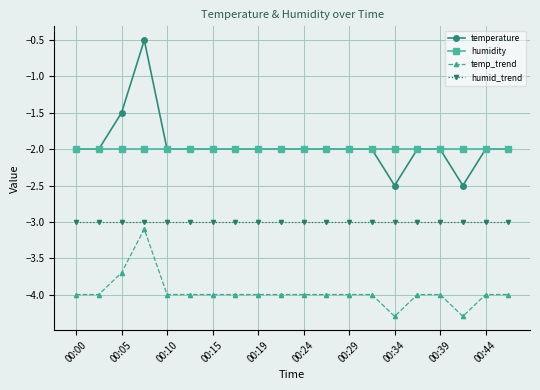

What is the value of the temperature point at the 7th from the left?

-2.0